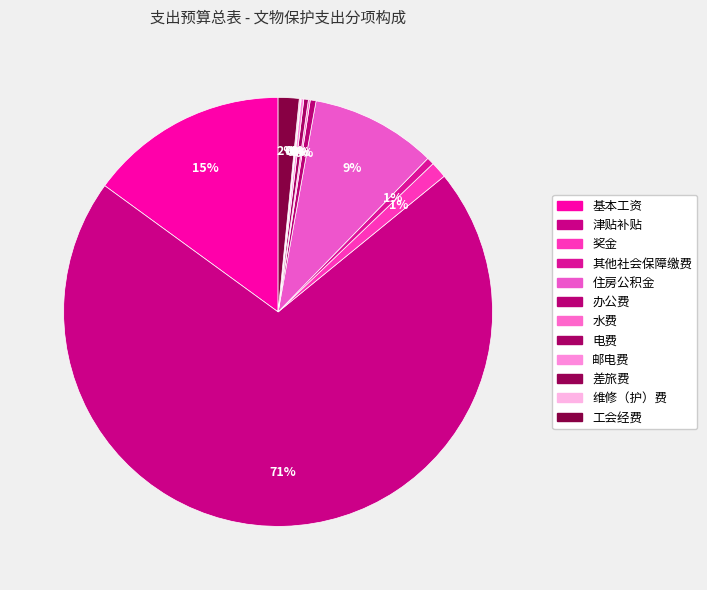

What is the change in value from 基本工资 to 住房公积金?

-7.4